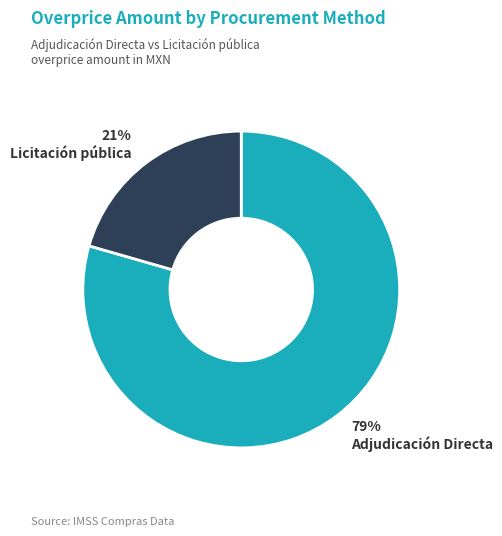

Is there a majority slice in this chart?

Yes